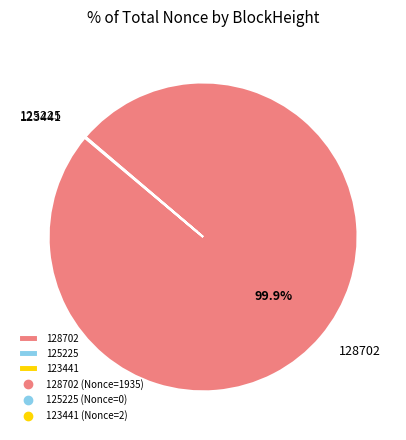

What is the largest slice in the pie chart?

128702